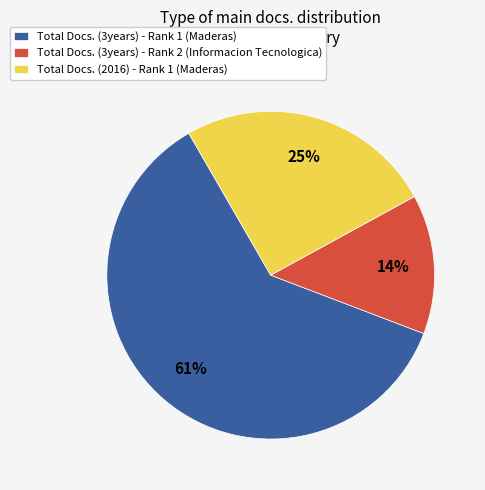

How many slices are in this pie chart?

3